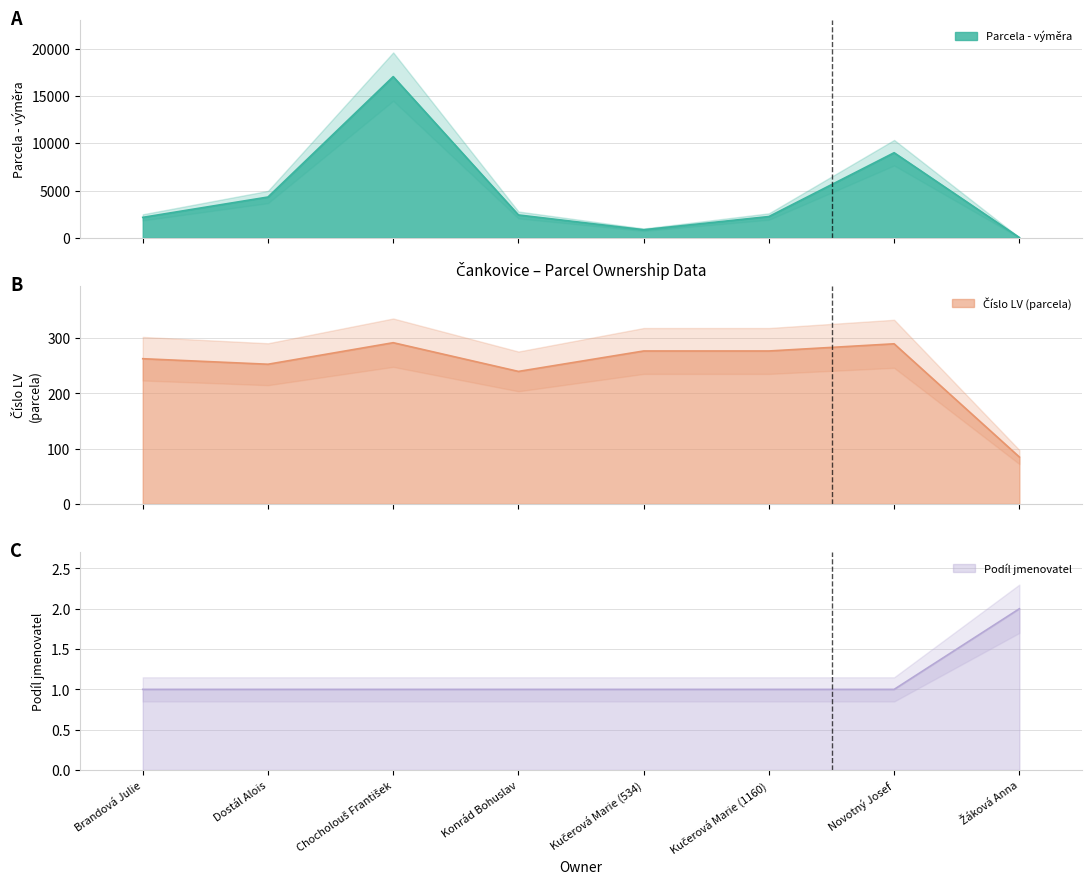

Rank the series at Novotný Josef from highest to lowest value.

Parcela - výměra, Číslo LV (parcela), Podíl jmenovatel